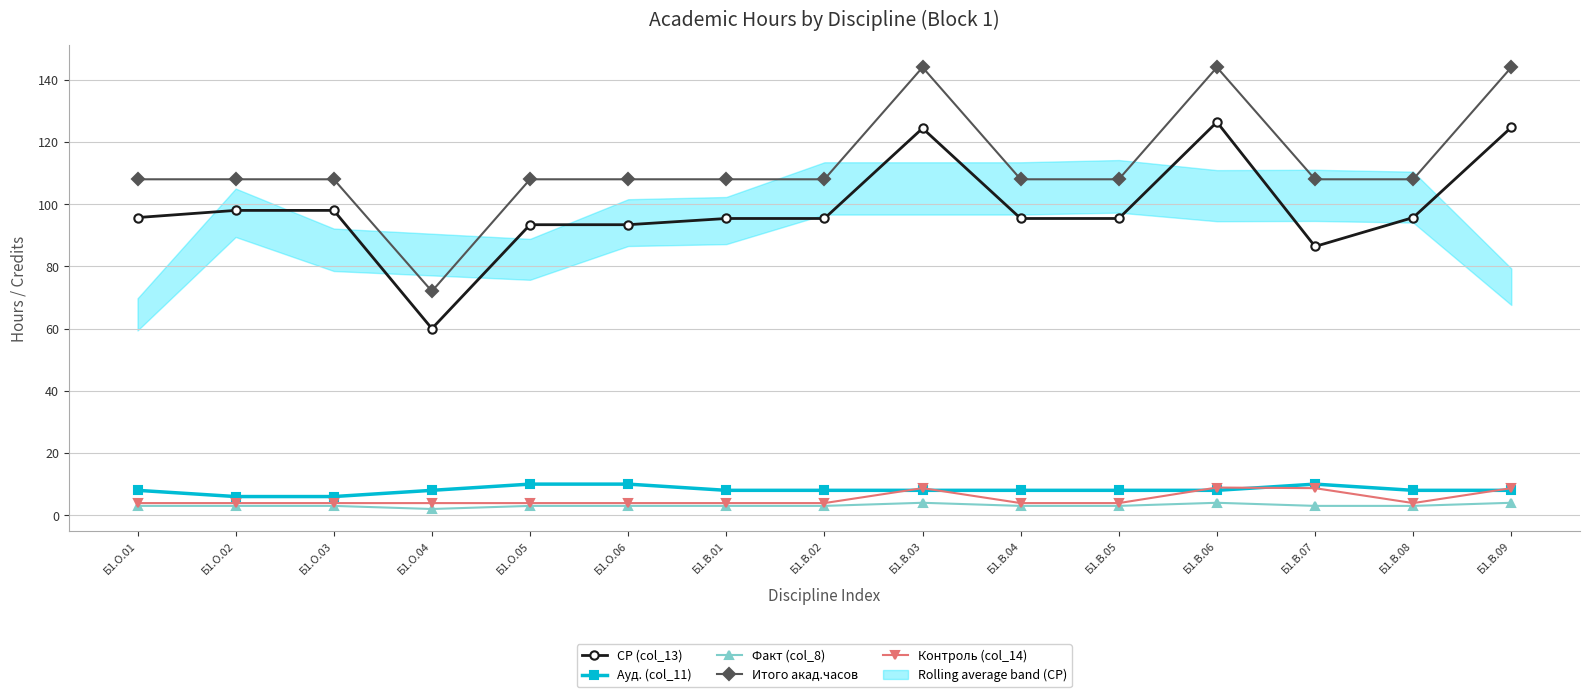

Where is Контроль (col_14) nearest to the value 6?

Б1.О.01